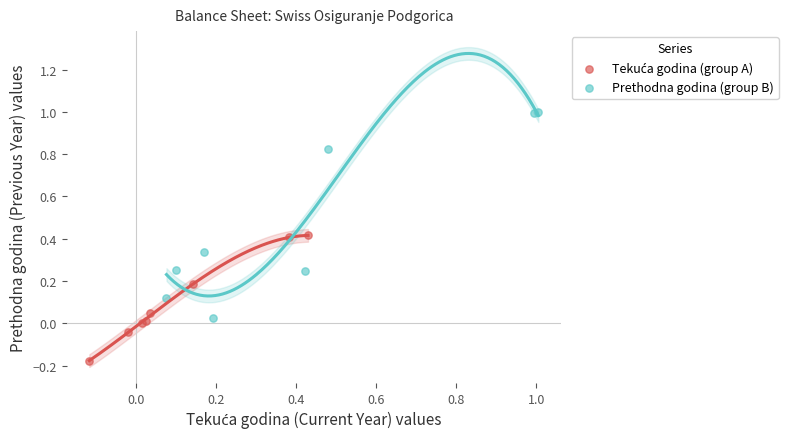

Which series reaches the maximum Y coordinate?

Prethodna godina (group B)